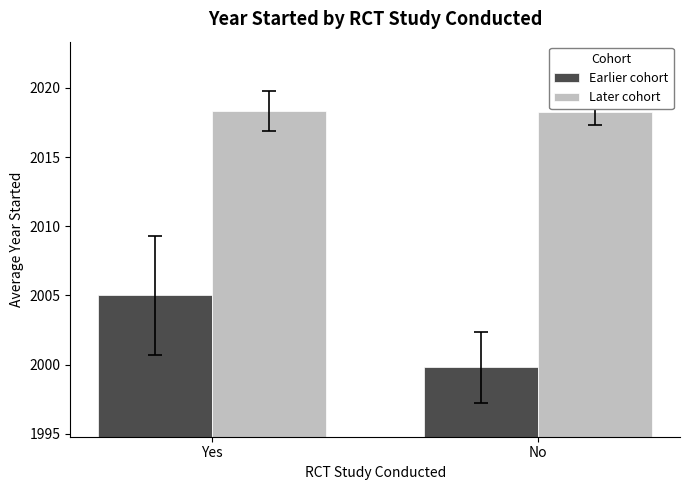

What is the maximum value shown in the chart?

2018.3